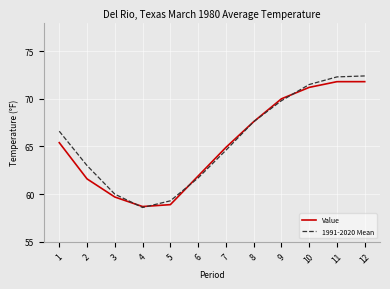

Is it true that Value equals 58.7 at 4?

True